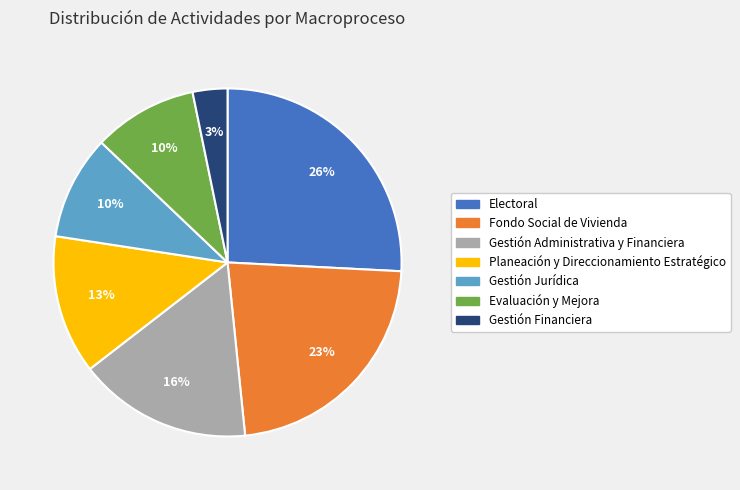

How many slices are in this pie chart?

7